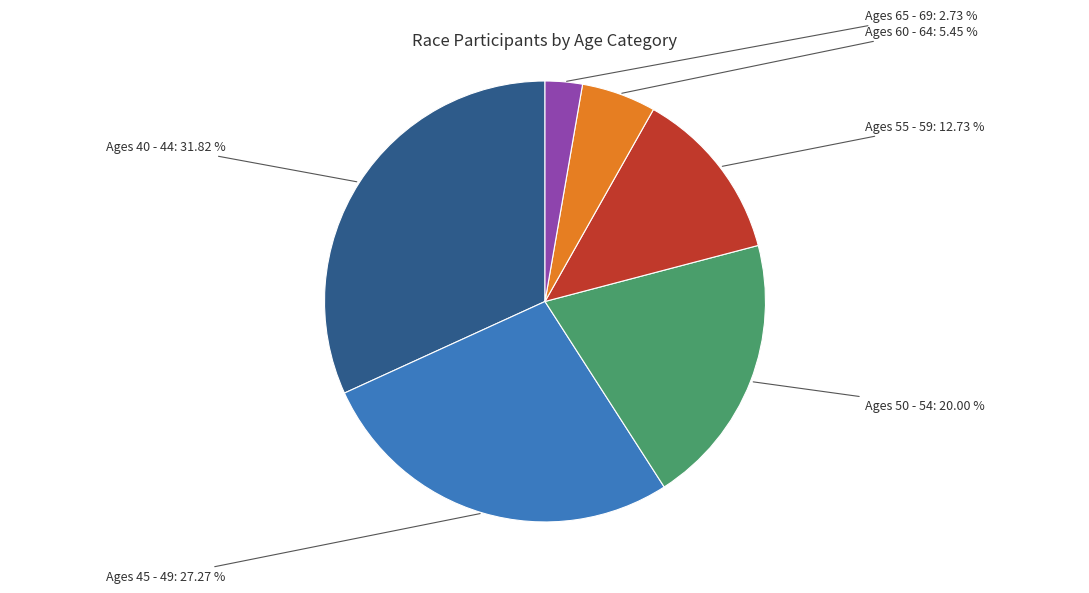

To the nearest percent, what is the difference between the largest and smallest slice percentages?

29%